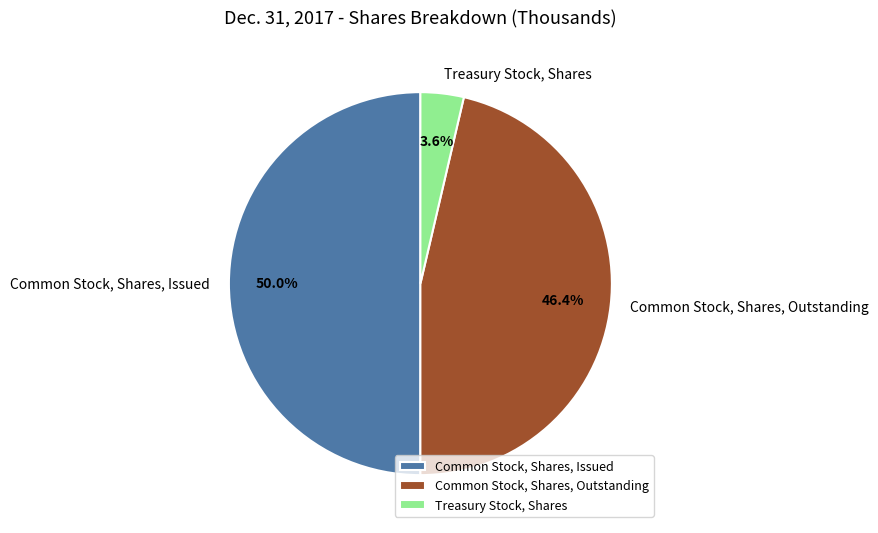

True or false: Treasury Stock, Shares accounts for 4% of the total.

True